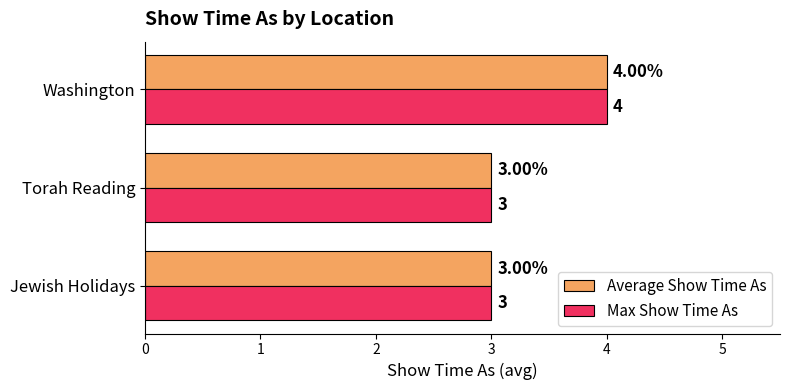

Which category has the highest value across all series?

Washington